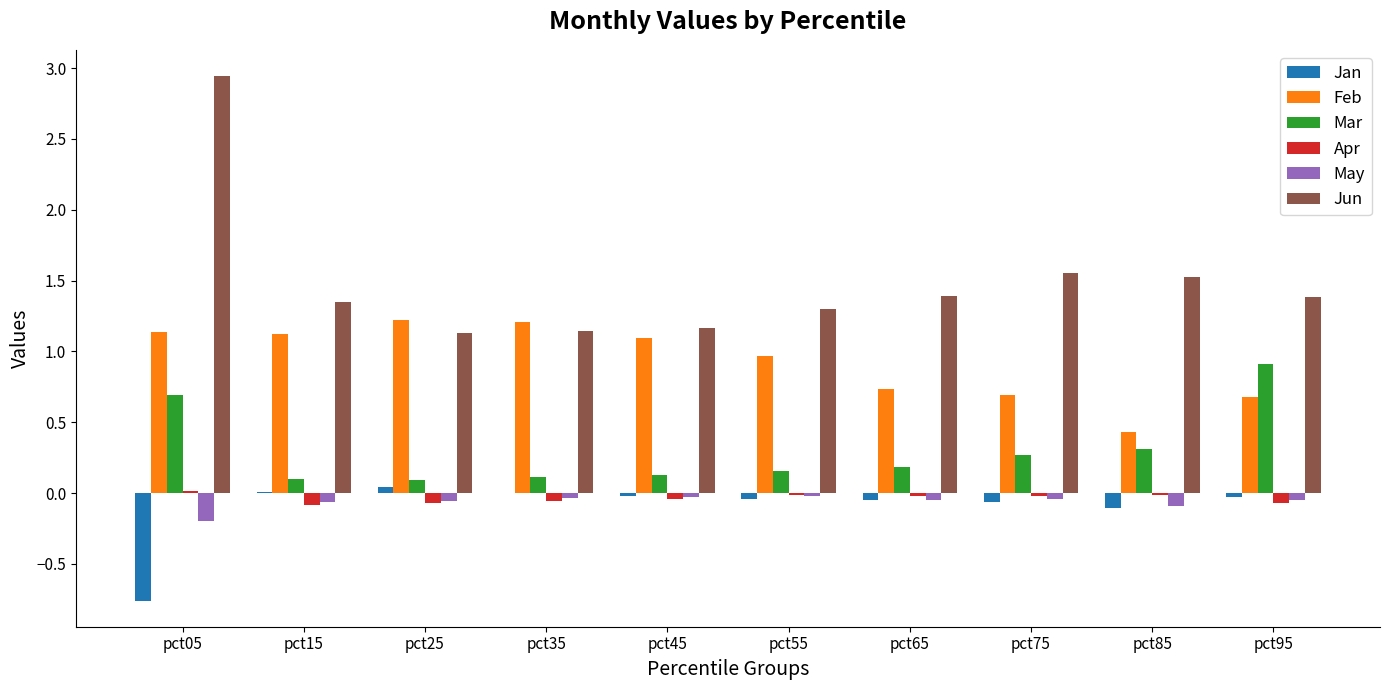

What is the sum of all Mar values?

3.0